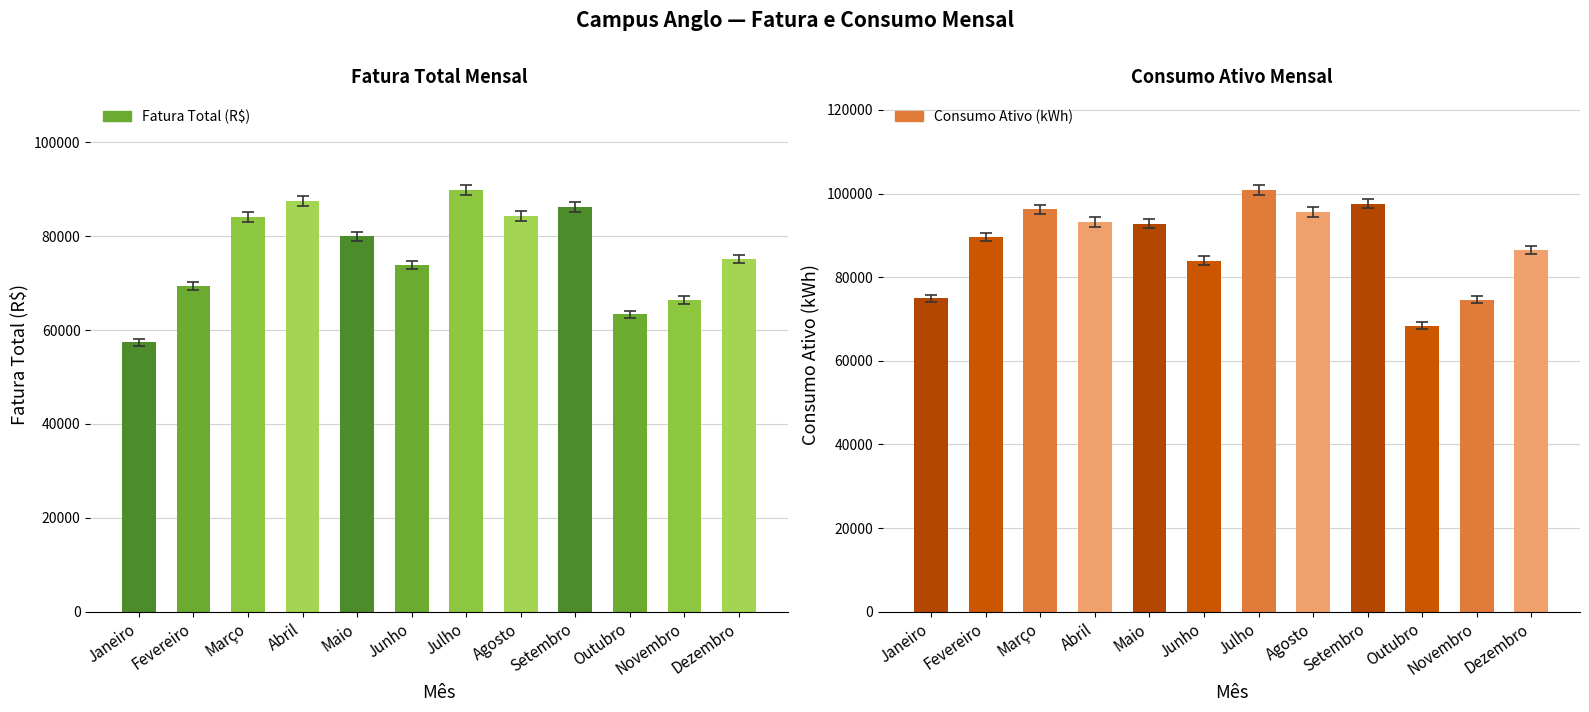

At Agosto, list the series in order from smallest to largest.

Fatura Total (R$), Consumo Ativo (kWh)